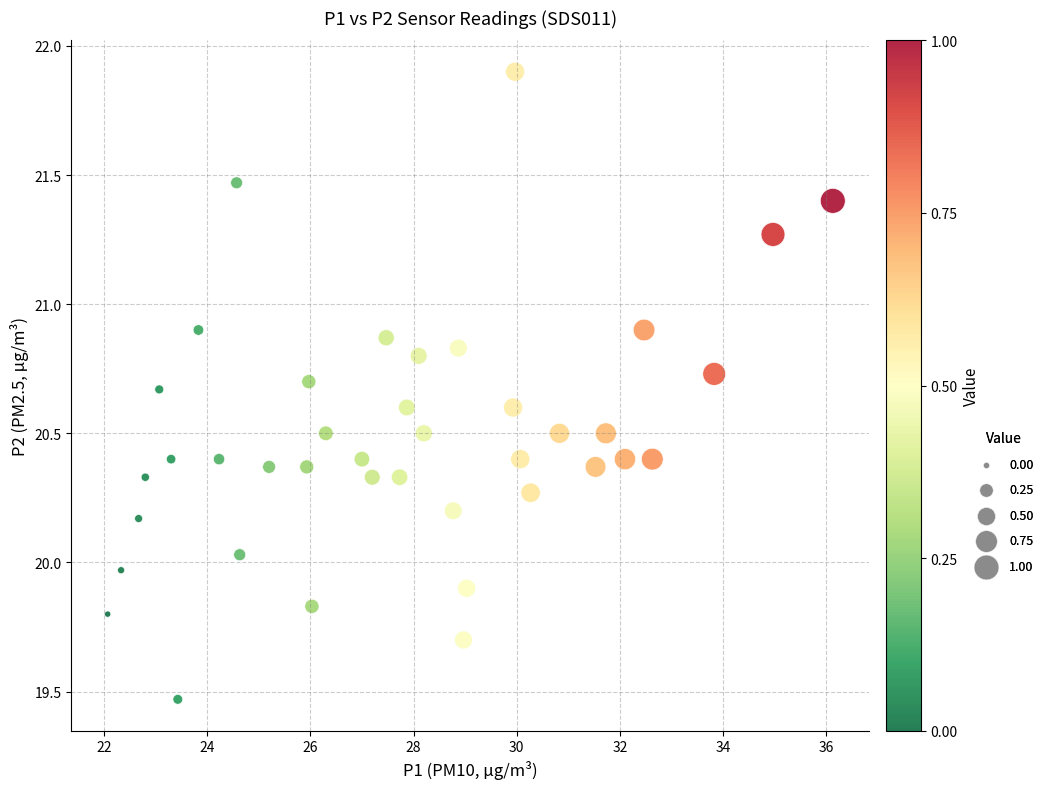

What is the range of X values (max minus min)?

14.1